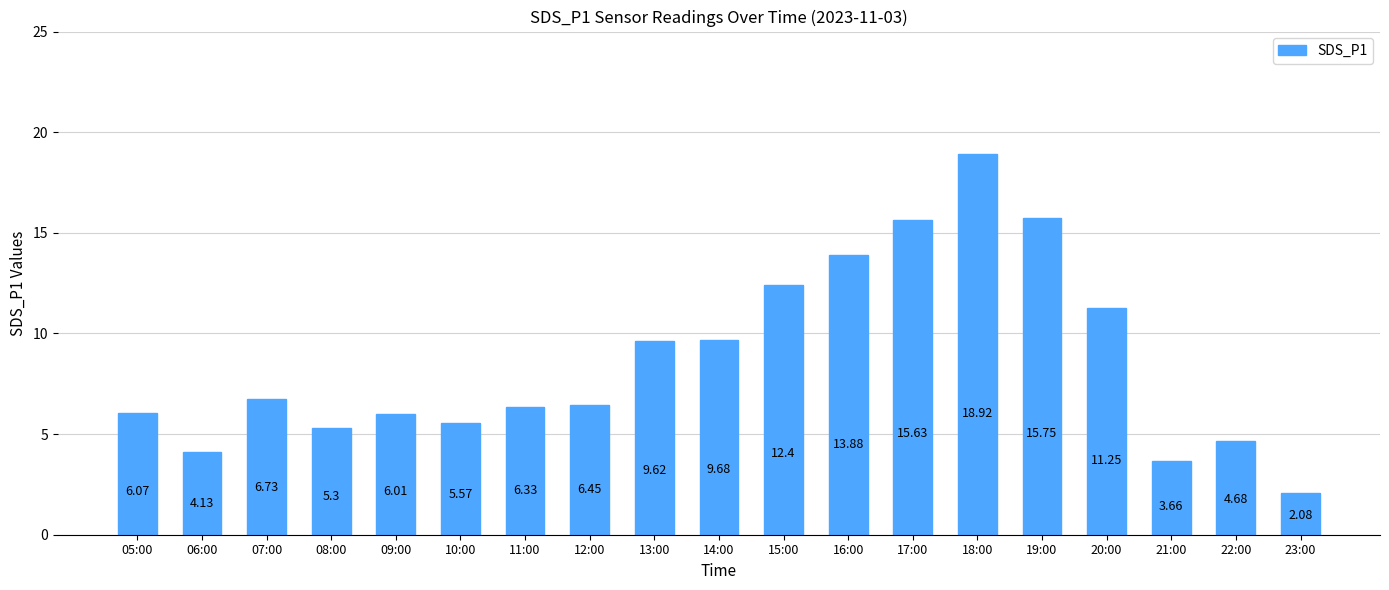

What is the label of the 16th bar from the right?

08:00